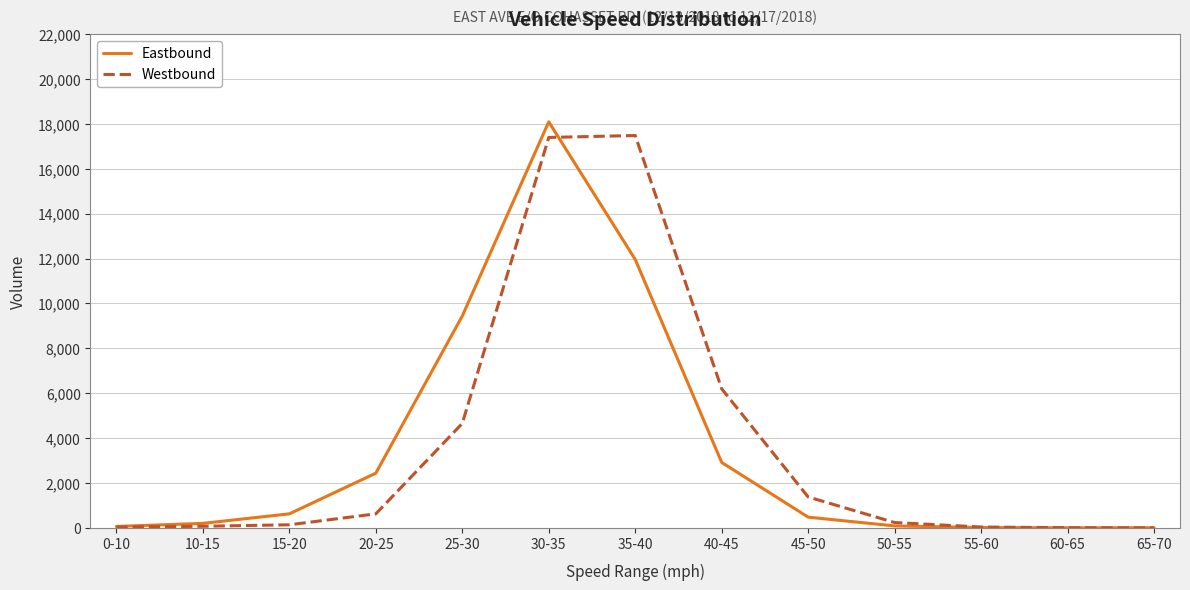

Where does the Westbound series first go above 241?

20-25